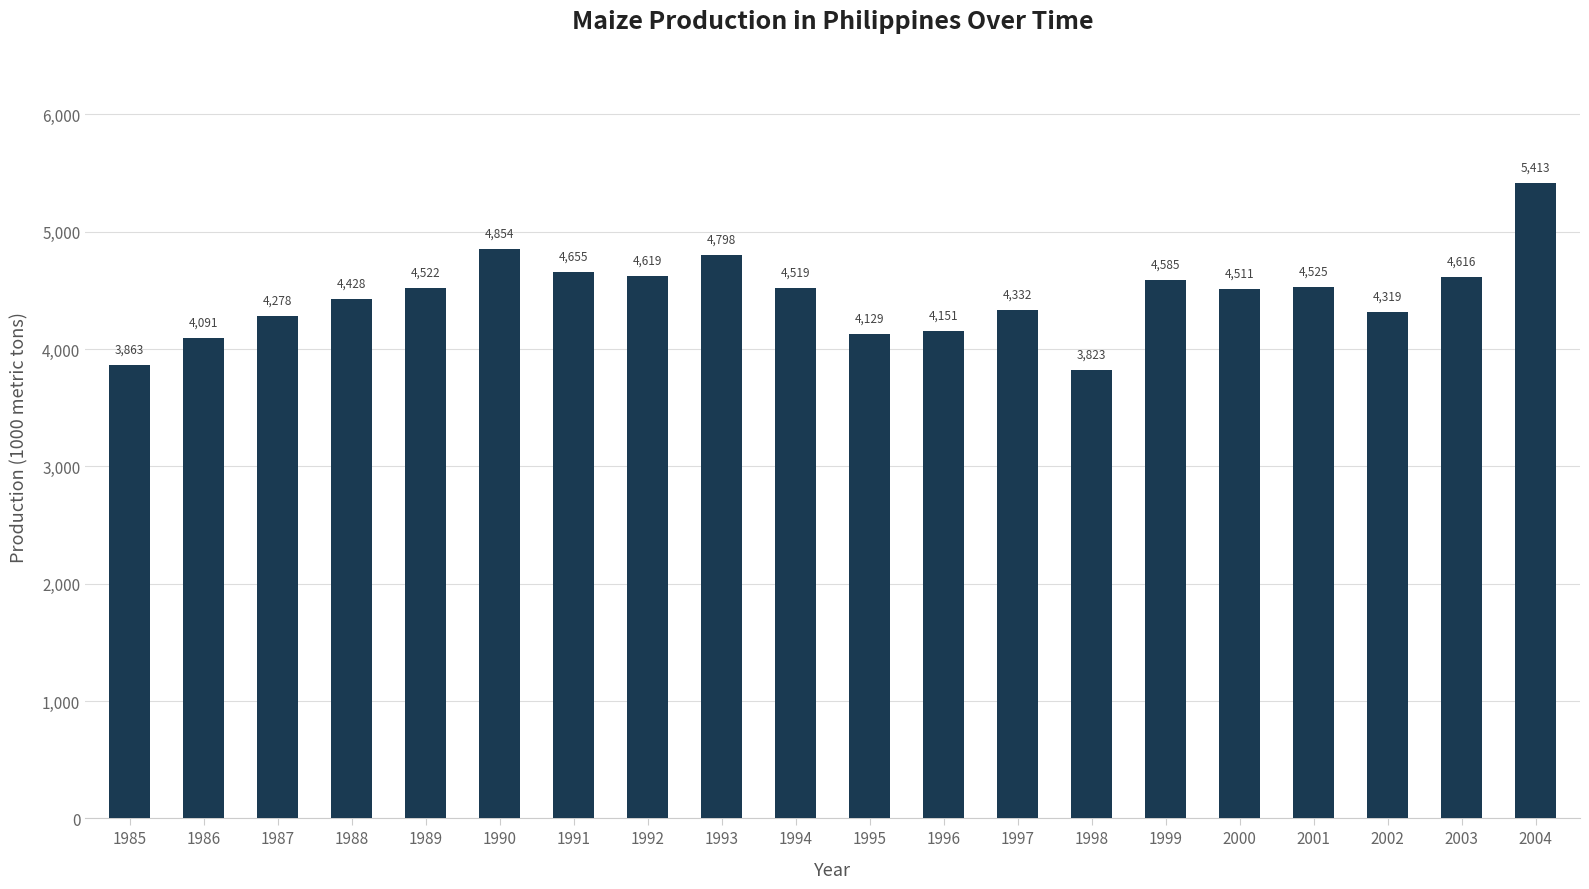

Is it true that the value at 2003 is 4615.6?

True